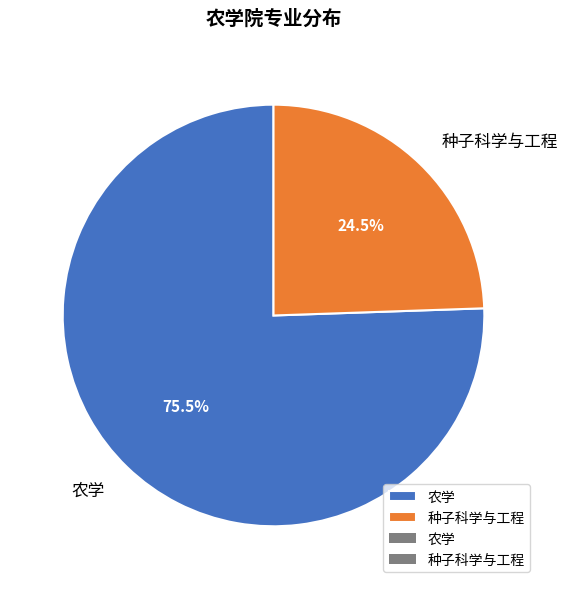

To the nearest percent, what is the combined percentage of 农学 and 种子科学与工程?

100%